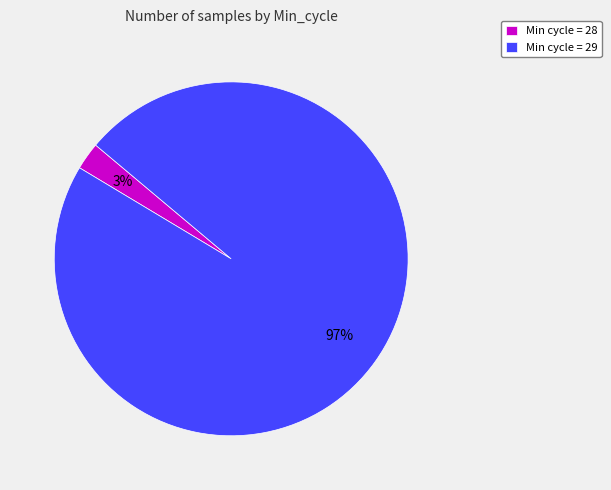

Is the sum of Min cycle = 28 and Min cycle = 29 greater than half?

Yes